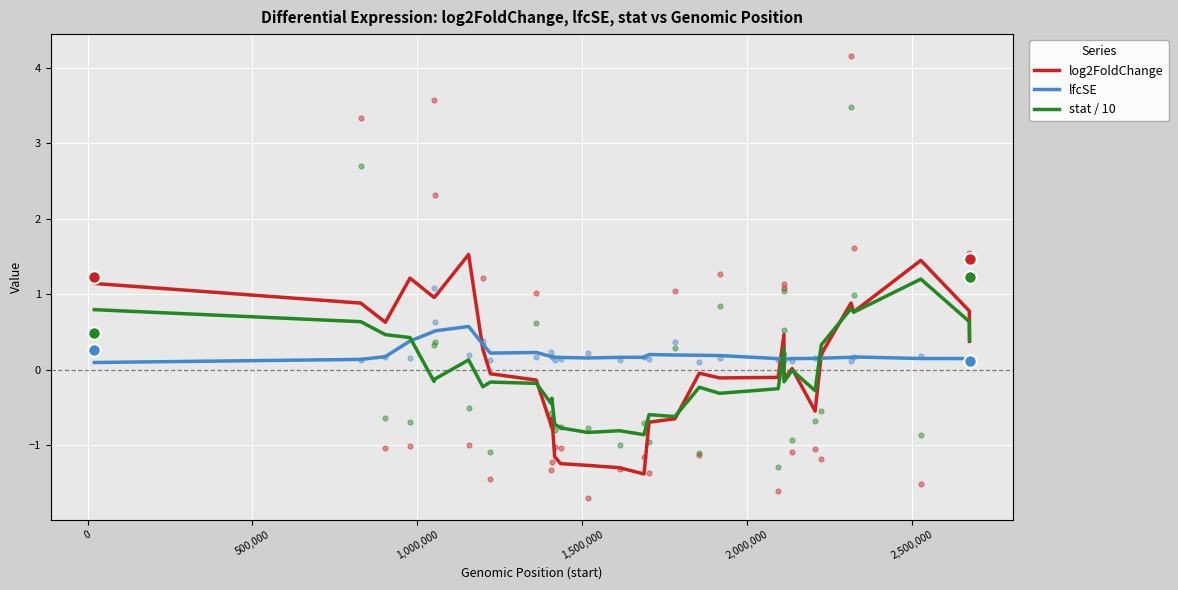

What is the maximum value for log2FoldChange?

1.5